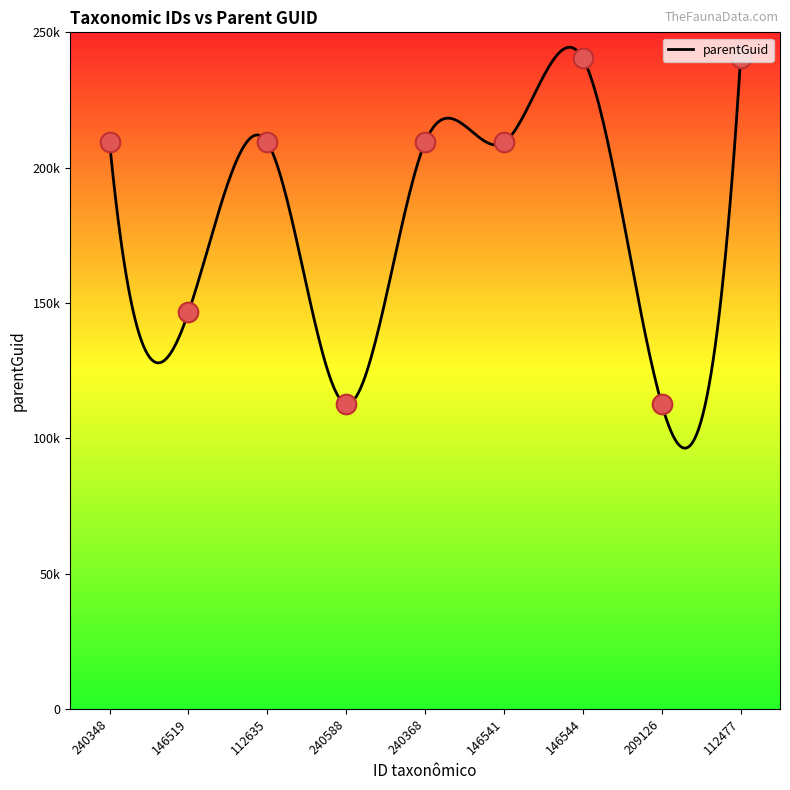

Between 146541 and 240368, which is larger?

146541